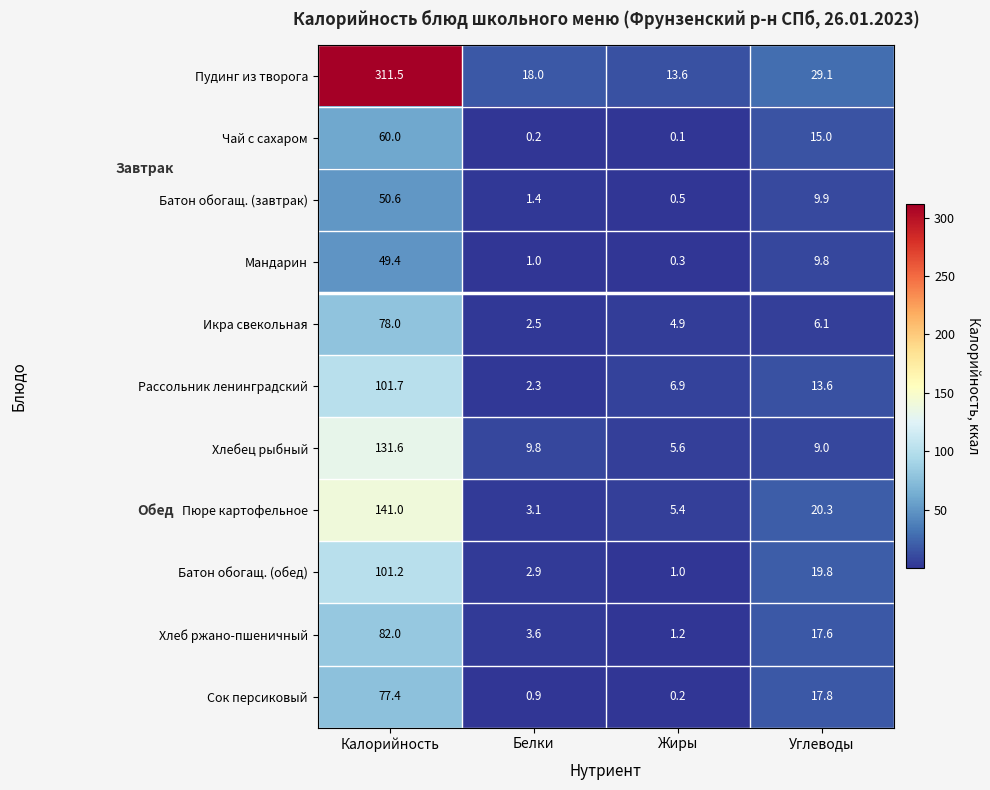

How many distinct data groups are displayed?

11